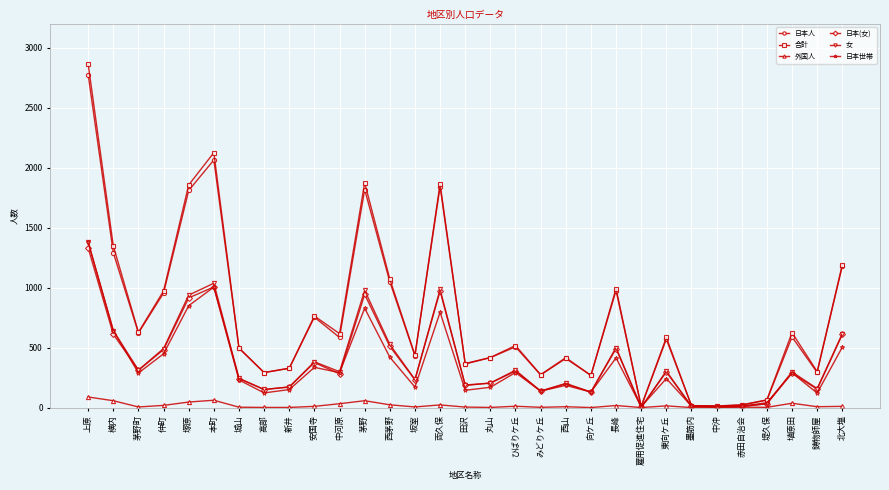

Does the chart display data point markers on the line(s)?

Yes